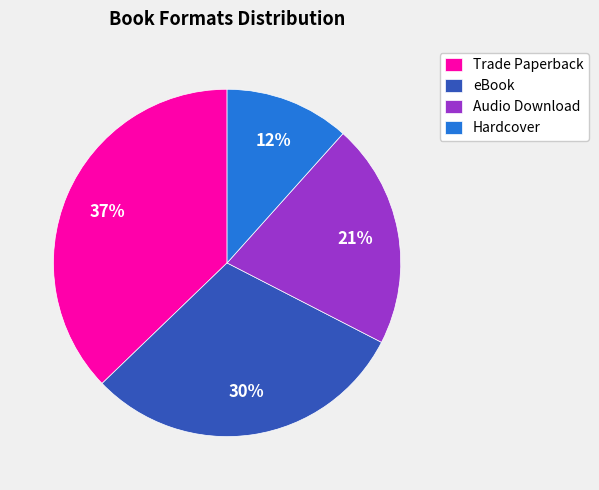

Which category has the biggest portion of the pie?

Trade Paperback